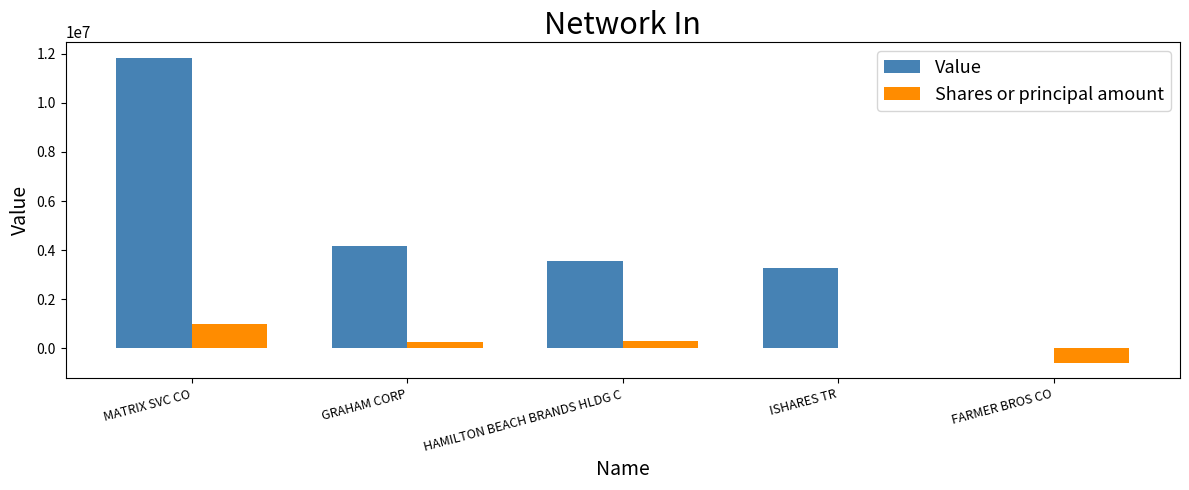

What is the maximum value for Shares or principal amount?

1003371